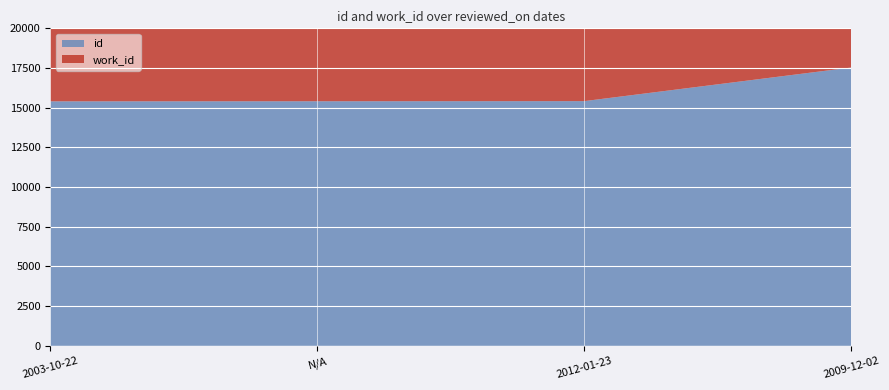

Reading left to right, what are all the values shown in this chart?

id: 2003-10-22=15401	N/A=15406	2012-01-23=15414	2009-12-02=17530
work_id: 2003-10-22=5775	N/A=5775	2012-01-23=5775	2009-12-02=6611